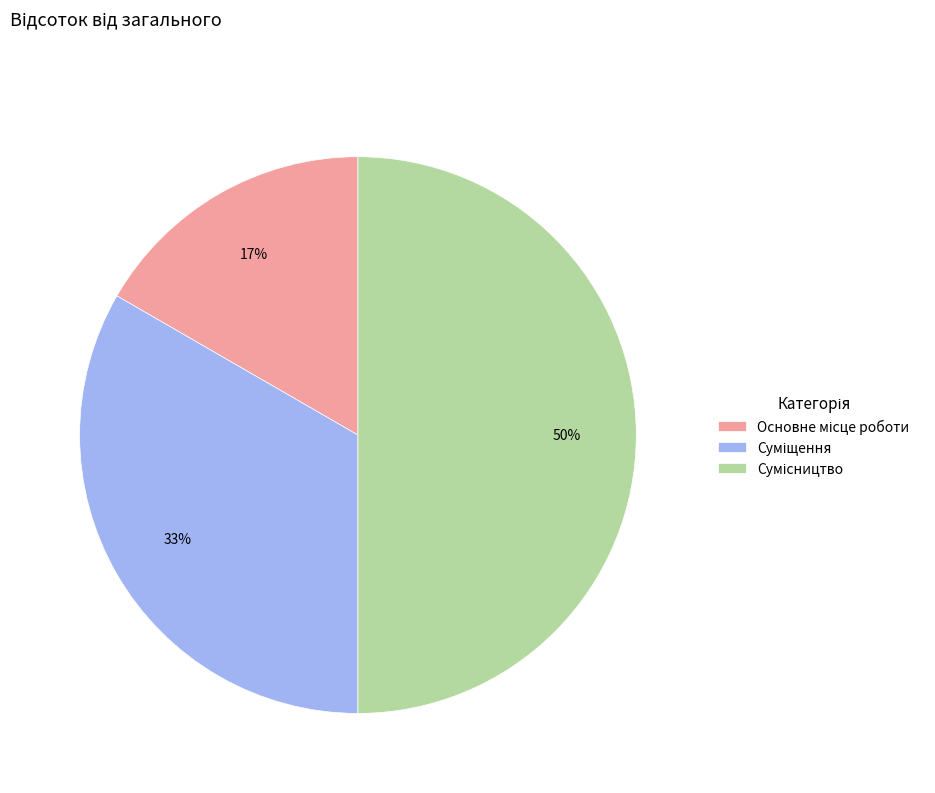

To the nearest percent, what is the average slice percentage?

33%